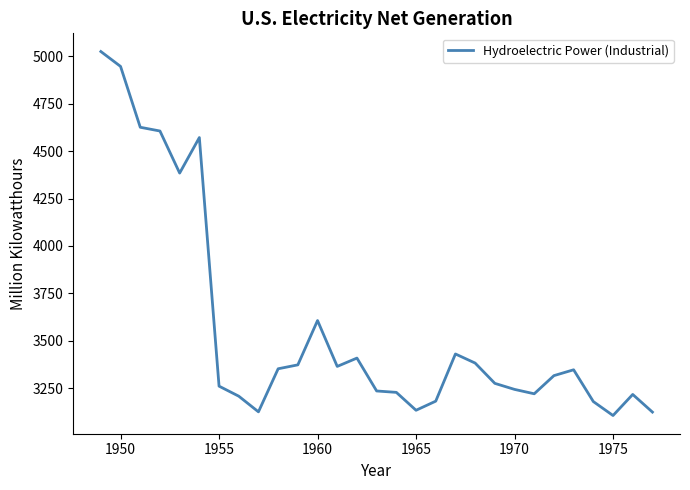

What is the smallest value displayed?

3106.0